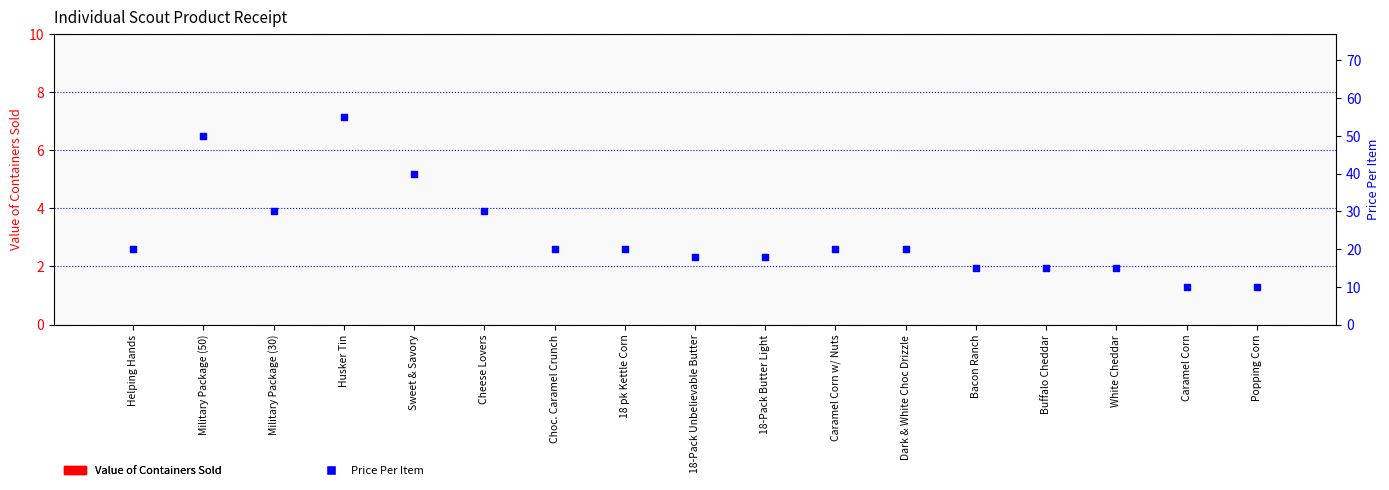

What is the total value across all series at Husker Tin?

55